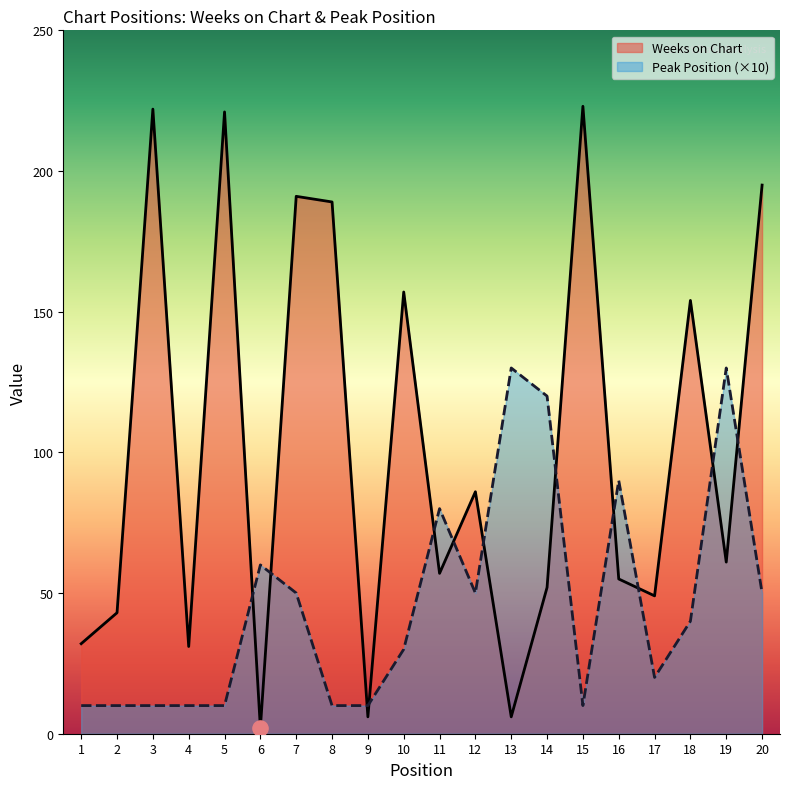

What is the total value across all series at 15?

233